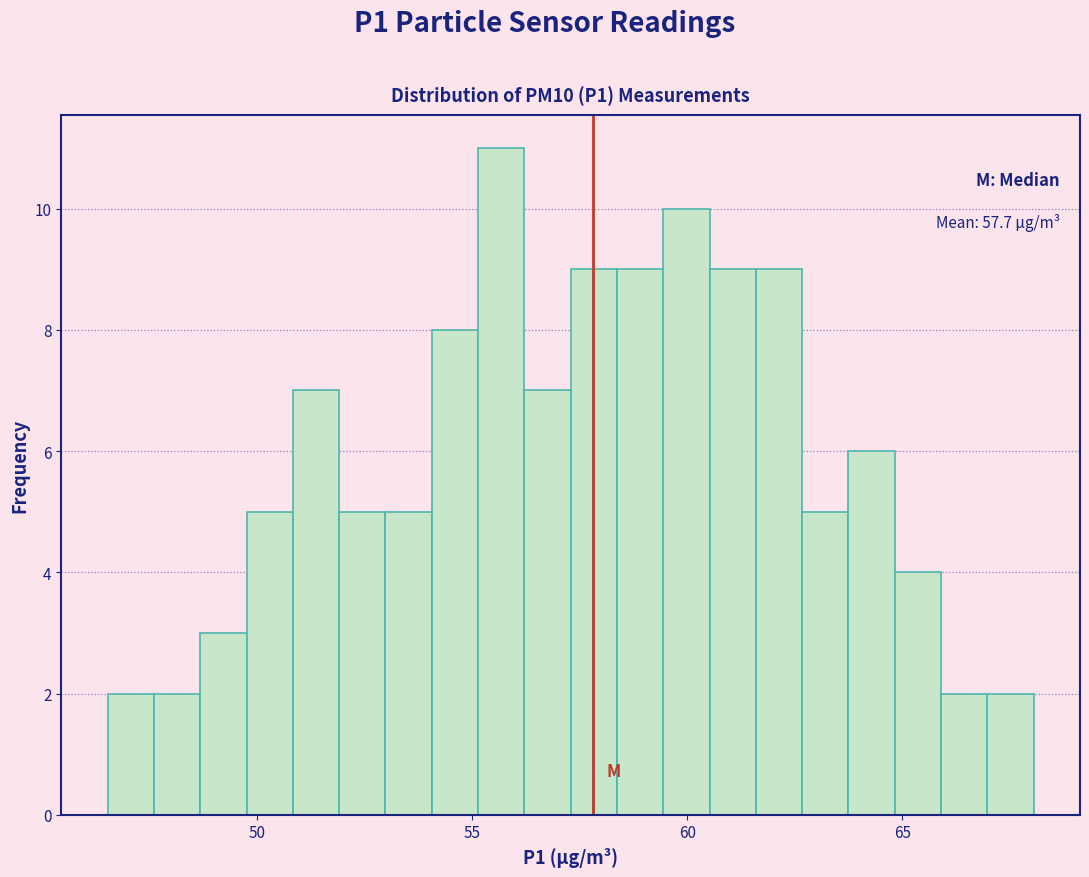

Around what value on the x-axis is the tallest bar? Give the approximate position of its centre, as read against the axis.

55.5